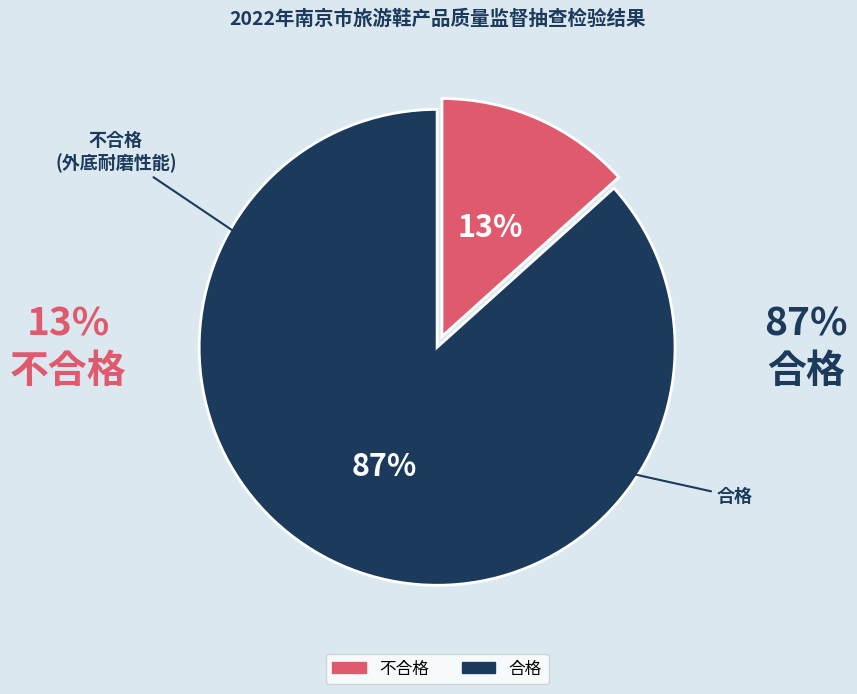

Count the number of slices in the pie.

2